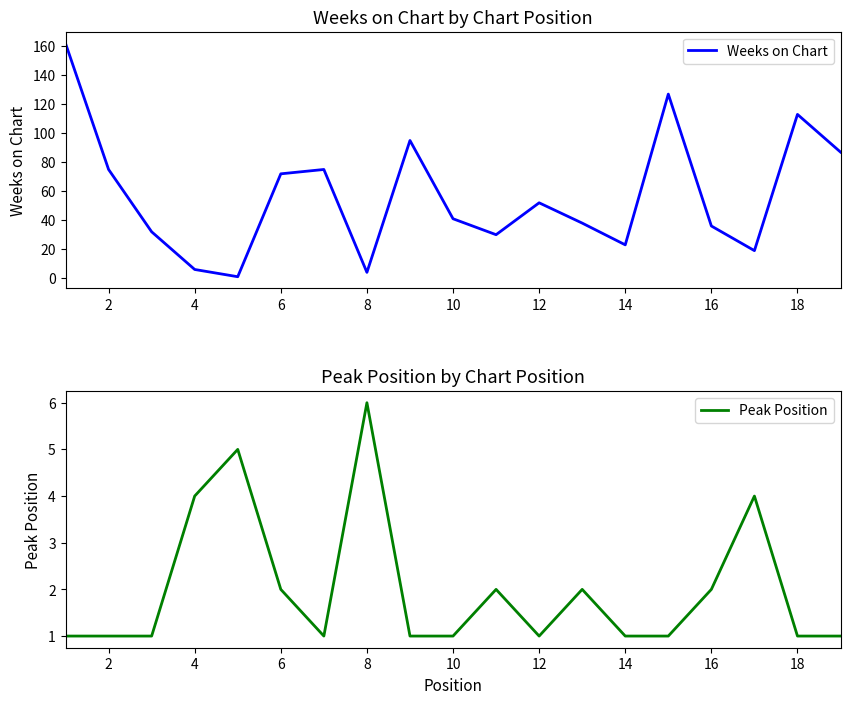

What is the difference between the maximum and minimum values in the Peak Position series?

5